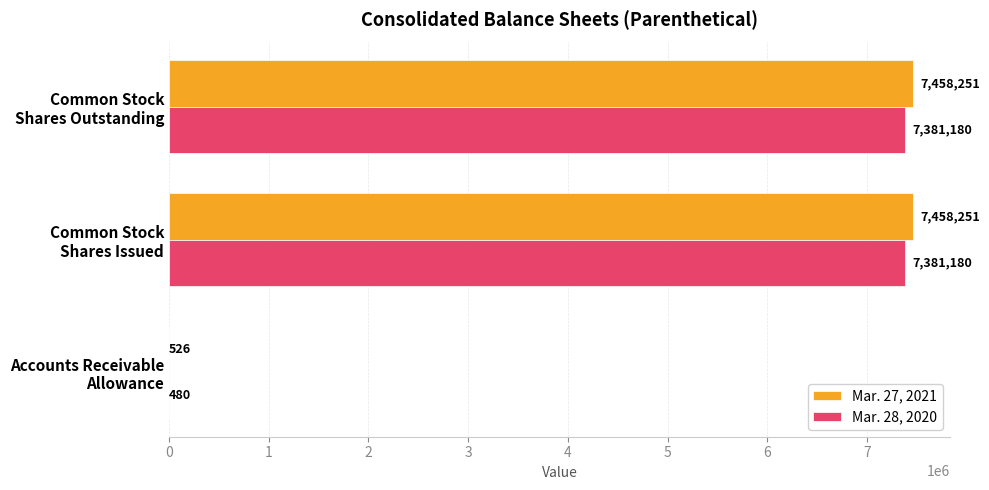

Which series has the largest total across all categories?

Mar. 27, 2021